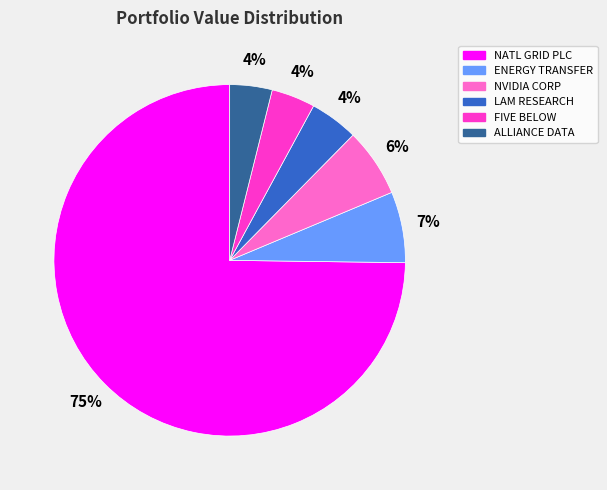

To the nearest percent, what is the difference between the largest and smallest slice percentages?

71%